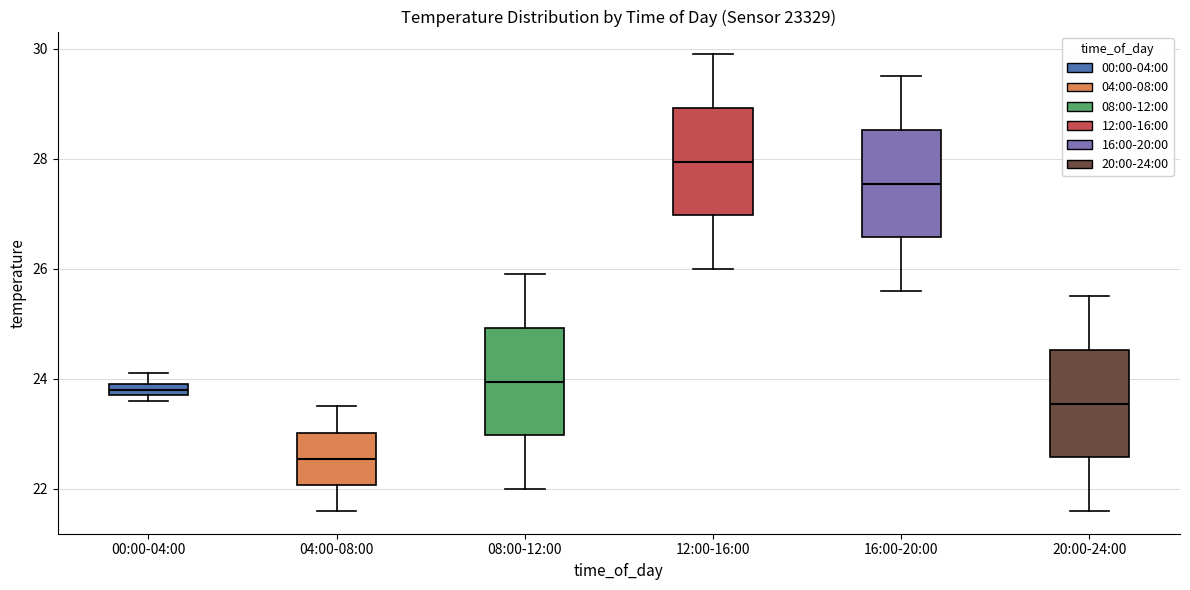

Which box has the highest median line?

12:00-16:00